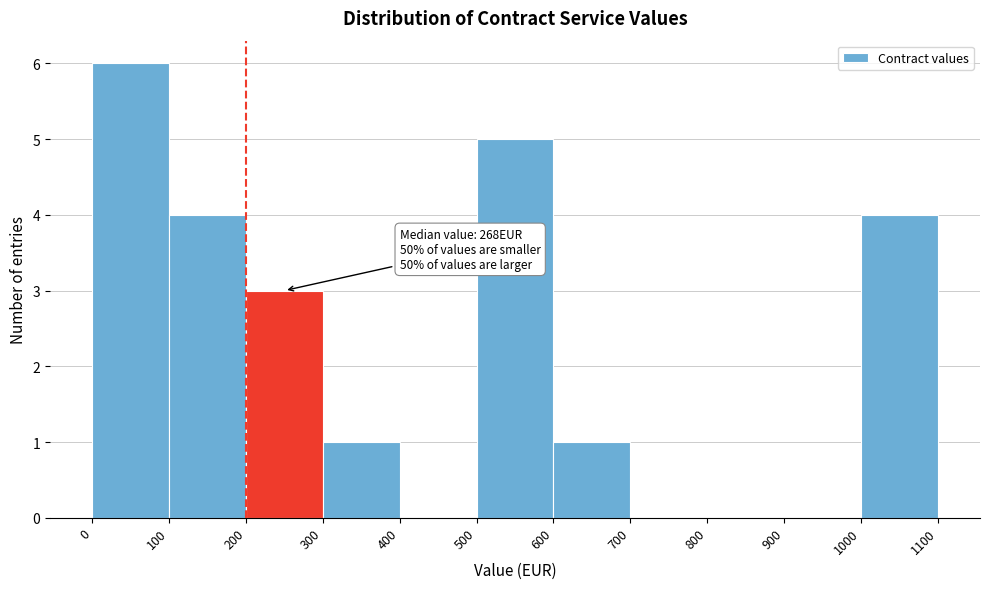

Which range on the x-axis has the tallest bar?

0 to 100